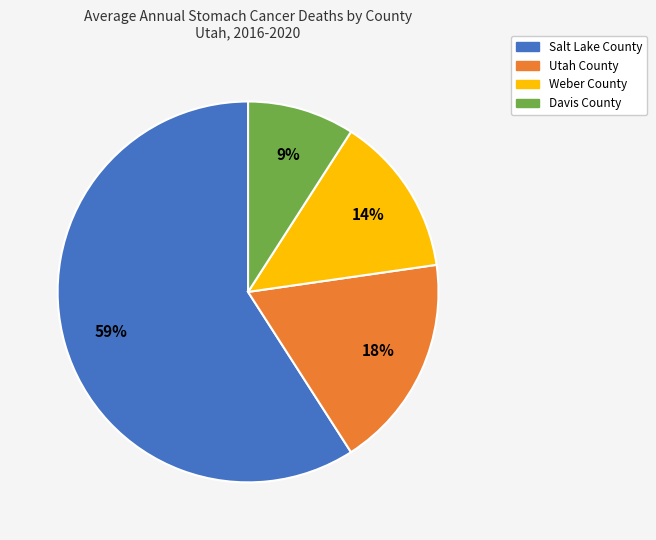

Does Weber County represent more than half of the total?

No